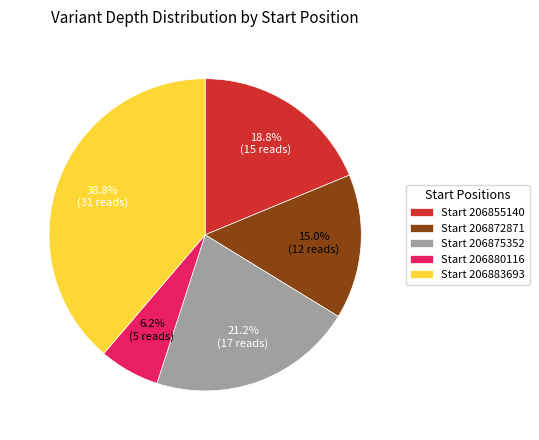

Does Start 206872871 represent more than half of the total?

No